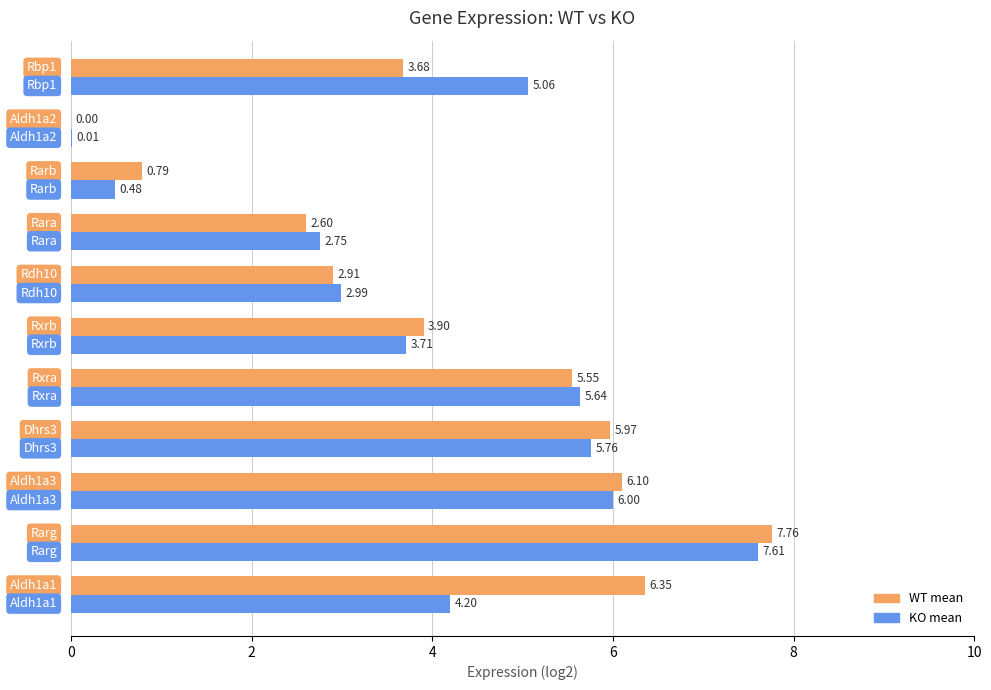

How many values in WT mean are above zero?

10